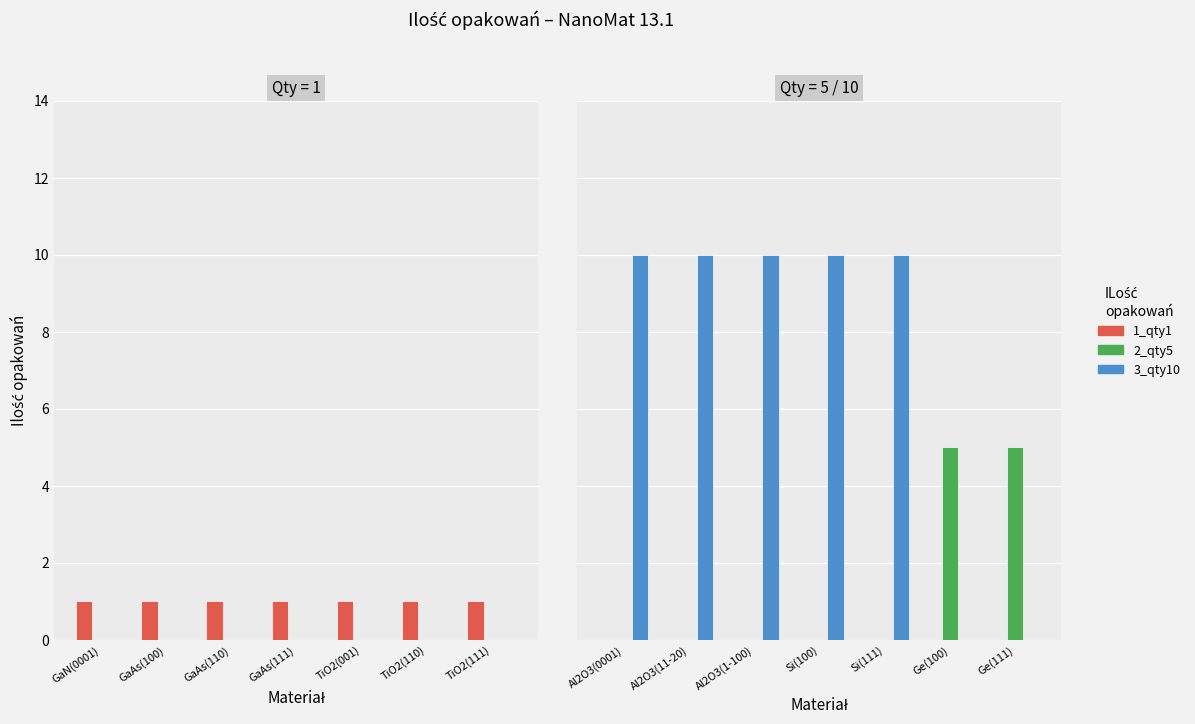

What are all the series names shown in the legend?

1_qty1, 2_qty5, 3_qty10